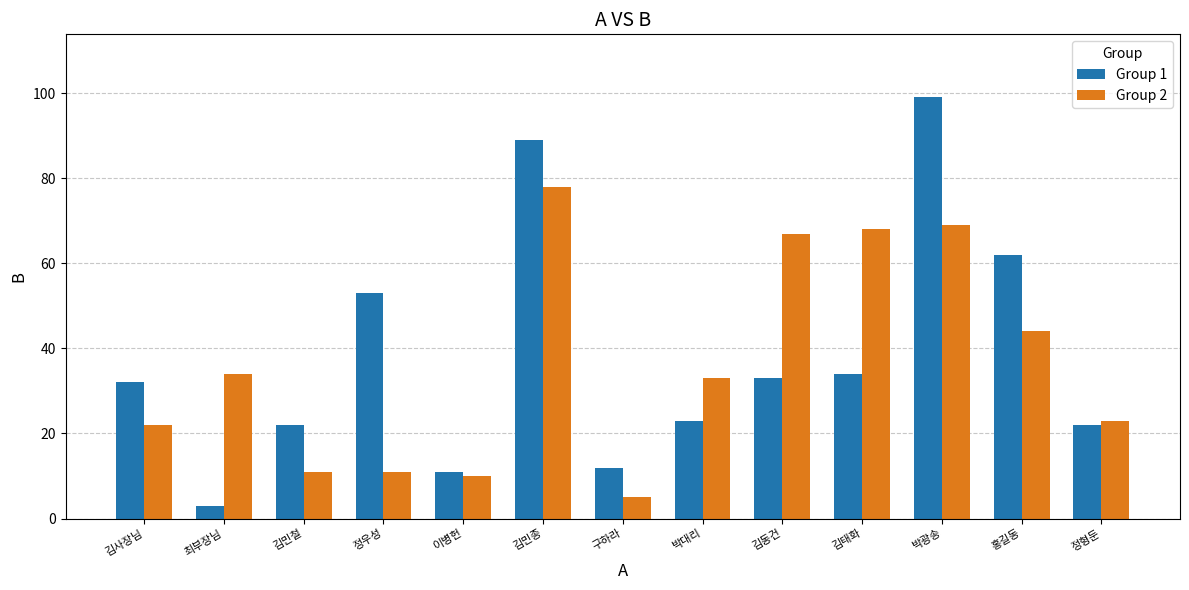

What is the label of the 12th bar from the left?

홍길동